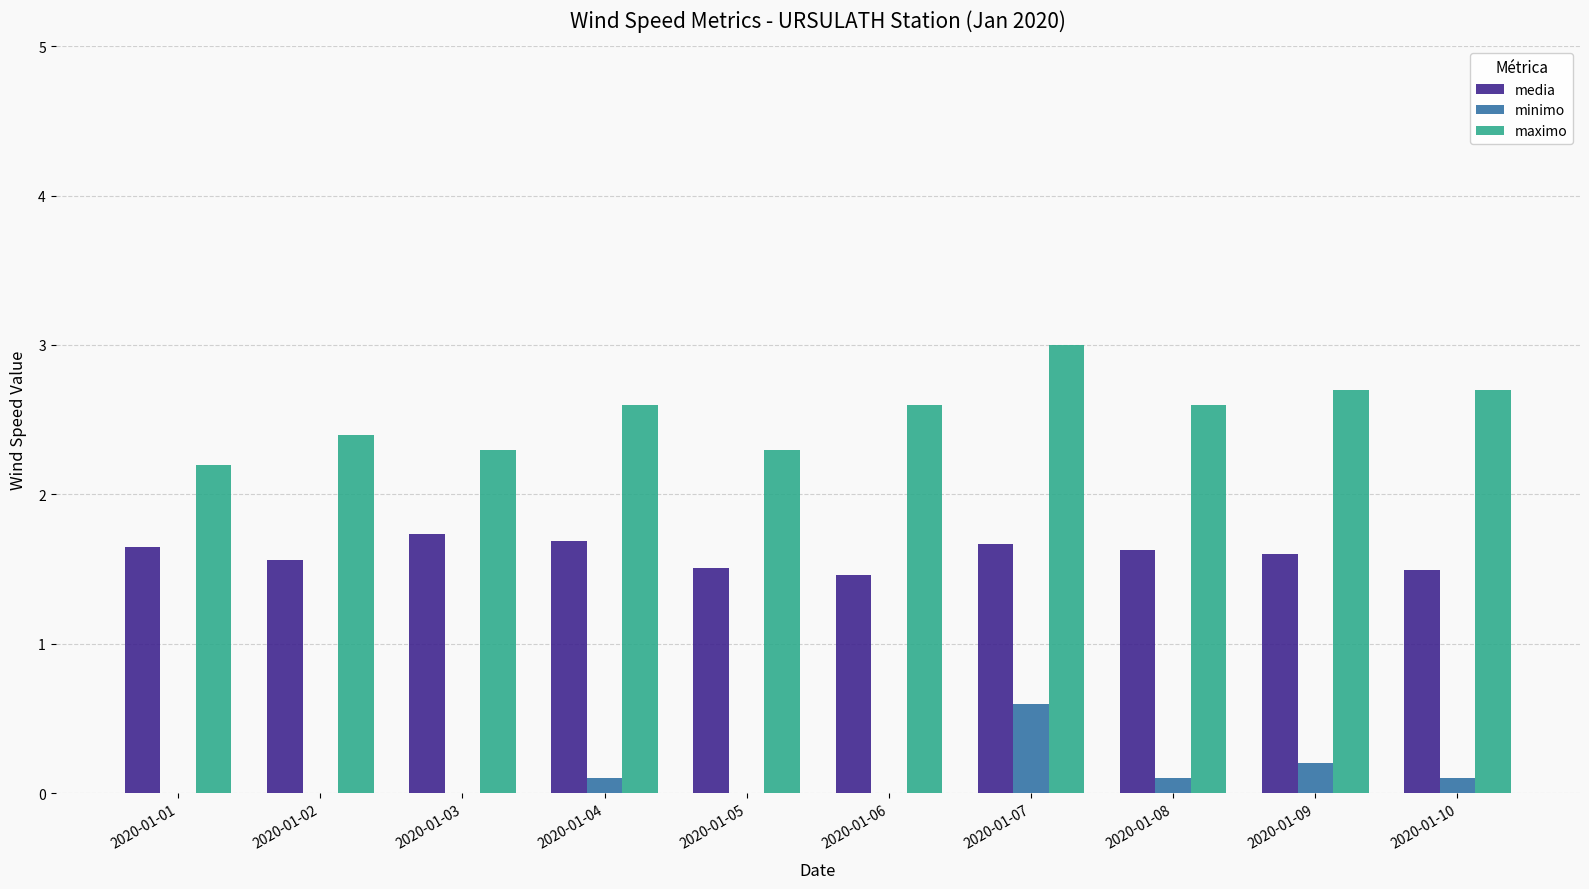

The media series shows 1.0 at 2020-01-03. True or false?

False